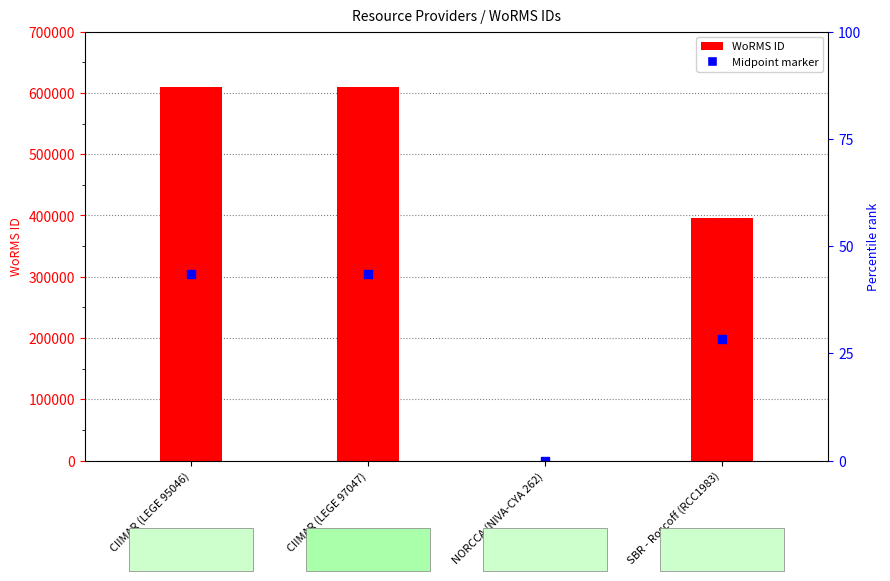

At which category is the sum across all series the highest?

CIIMAR (LEGE 95046)